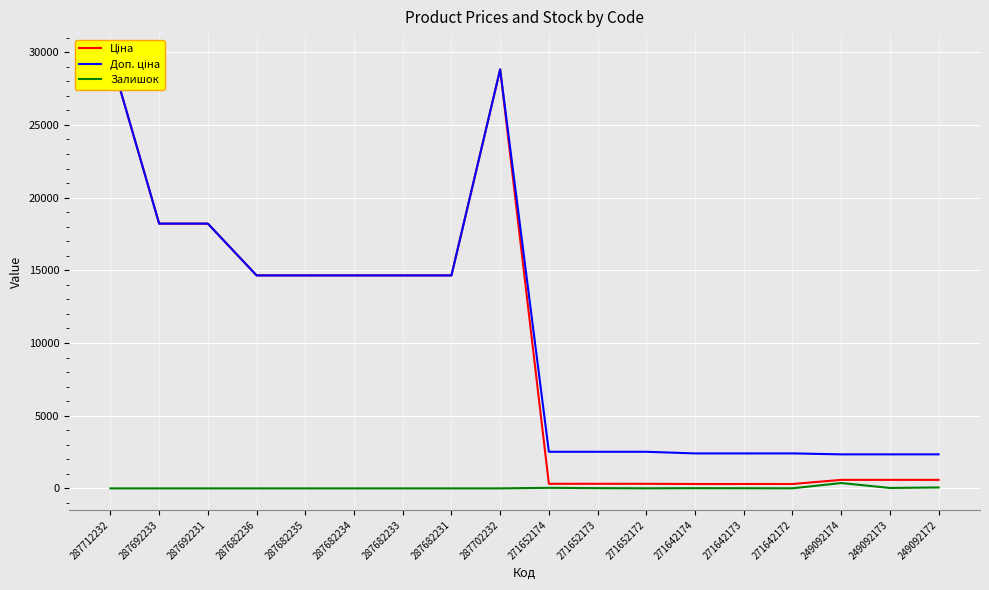

What is the label of the 3rd point from the left?

287692231